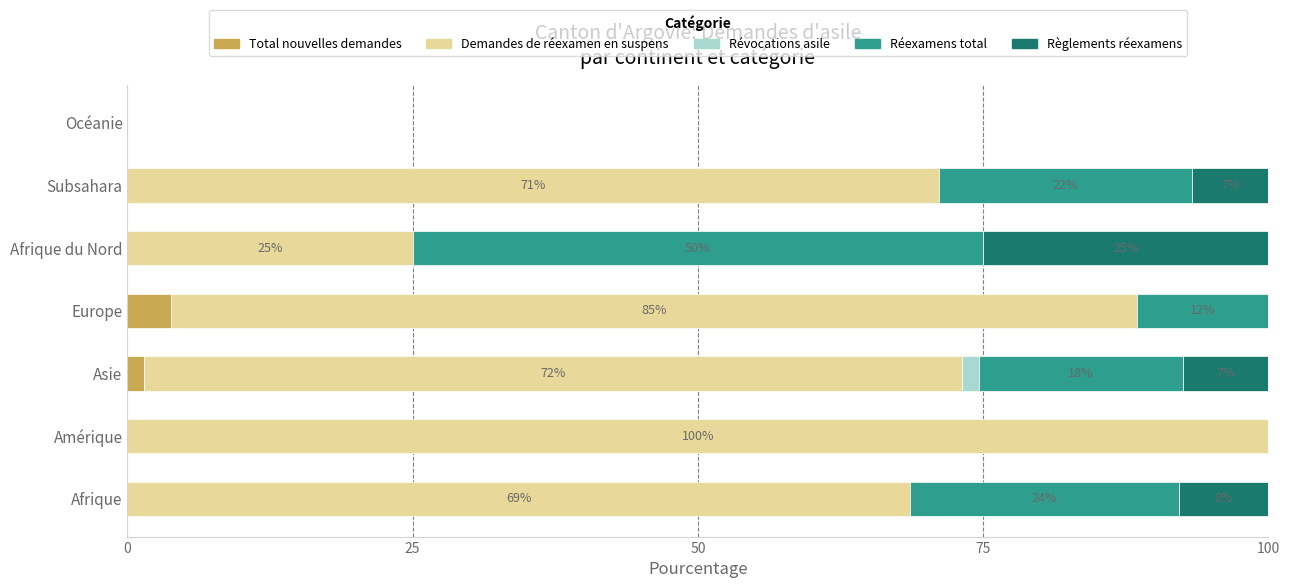

At which label does Total nouvelles demandes reach its peak?

Europe